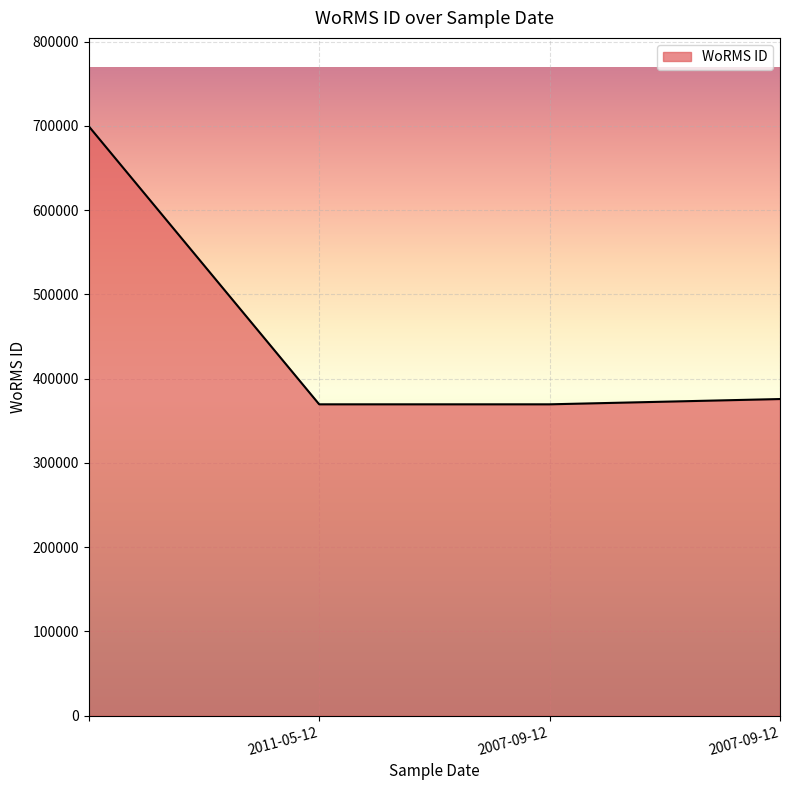

What is the average value?

453534